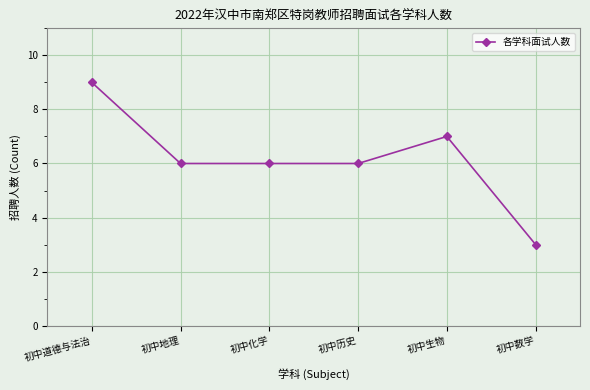

How many lines are shown in the chart?

1